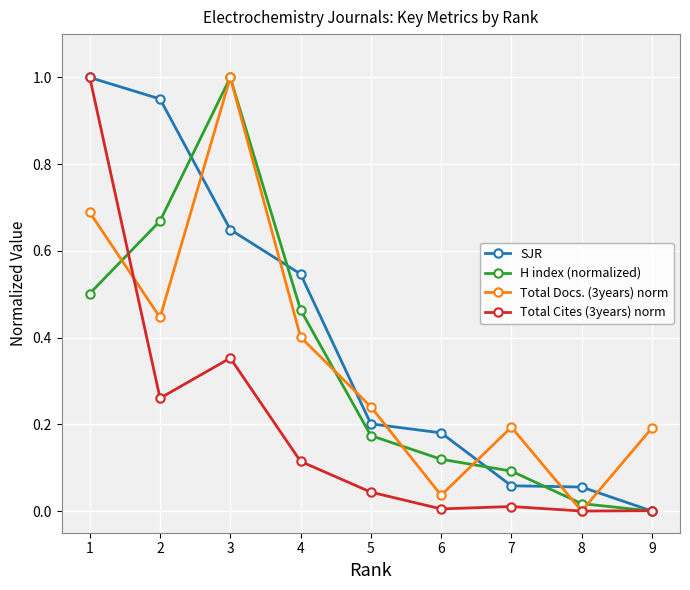

Which series has the largest total across all categories?

SJR